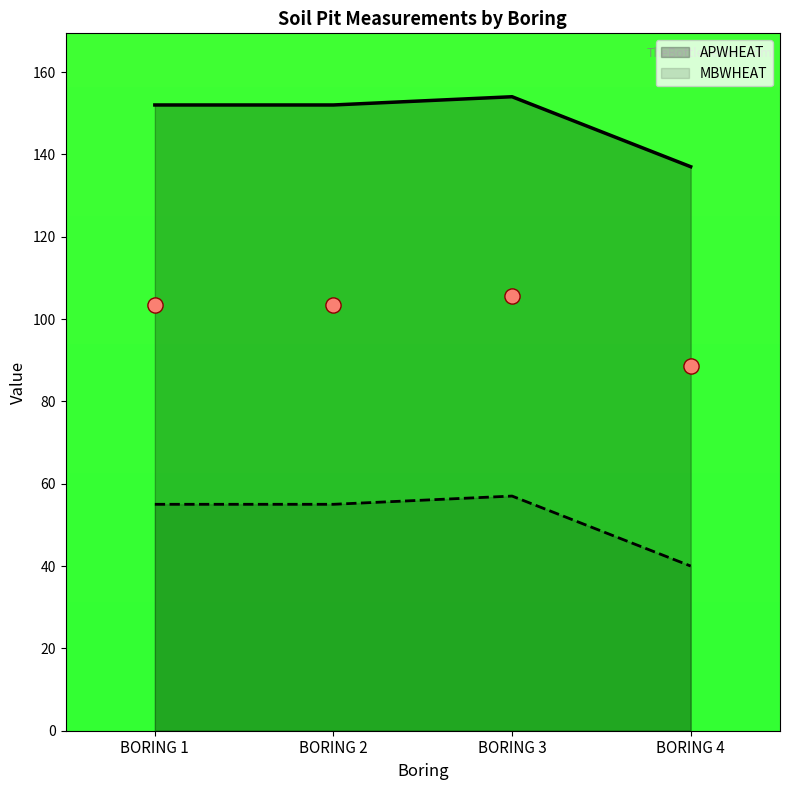

Which series contains the lowest Y value?

MBWHEAT